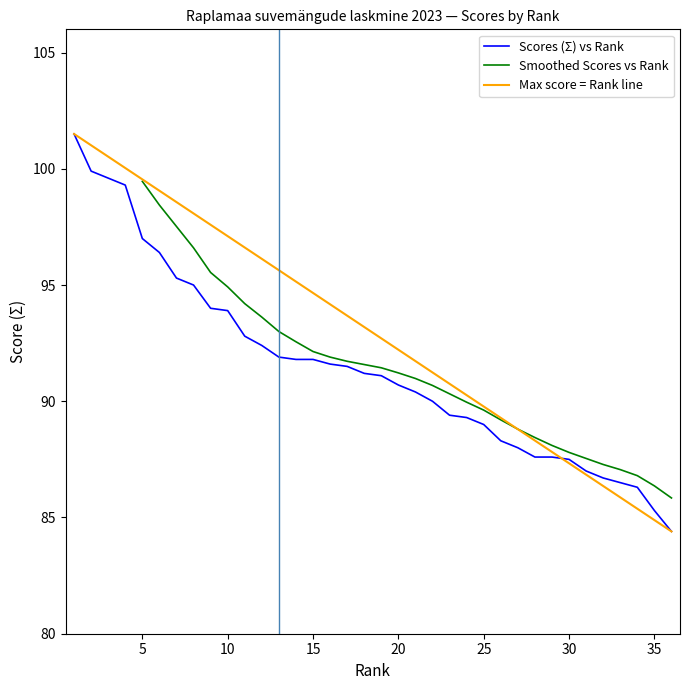

What is the minimum value shown in the chart?

84.4